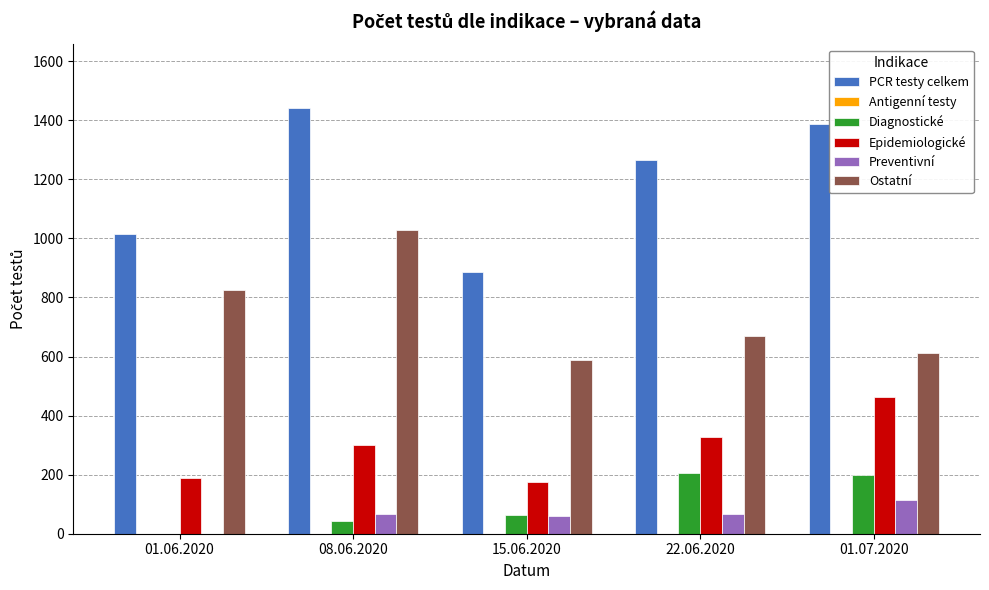

At which category does the chart reach its peak across all series?

08.06.2020